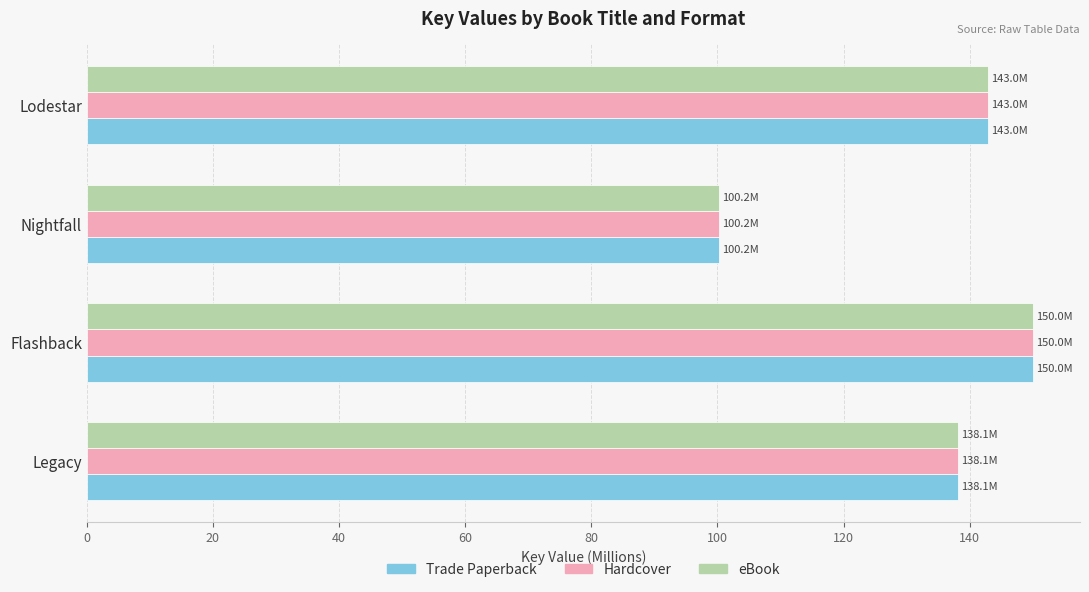

Rank the categories by Hardcover value from lowest to highest.

Nightfall, Legacy, Lodestar, Flashback